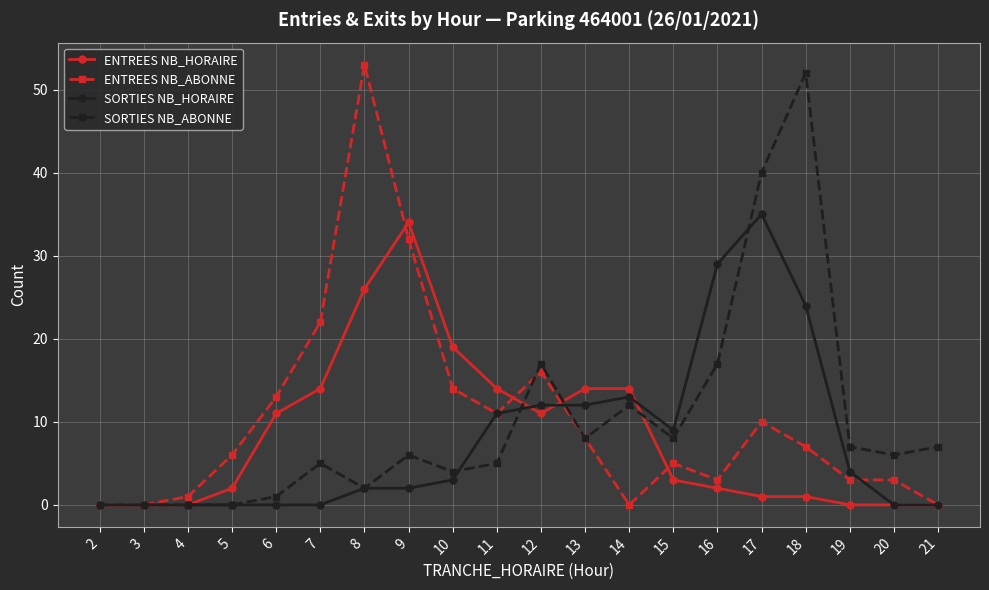

The SORTIES NB_ABONNE series shows 4 at 8. True or false?

False